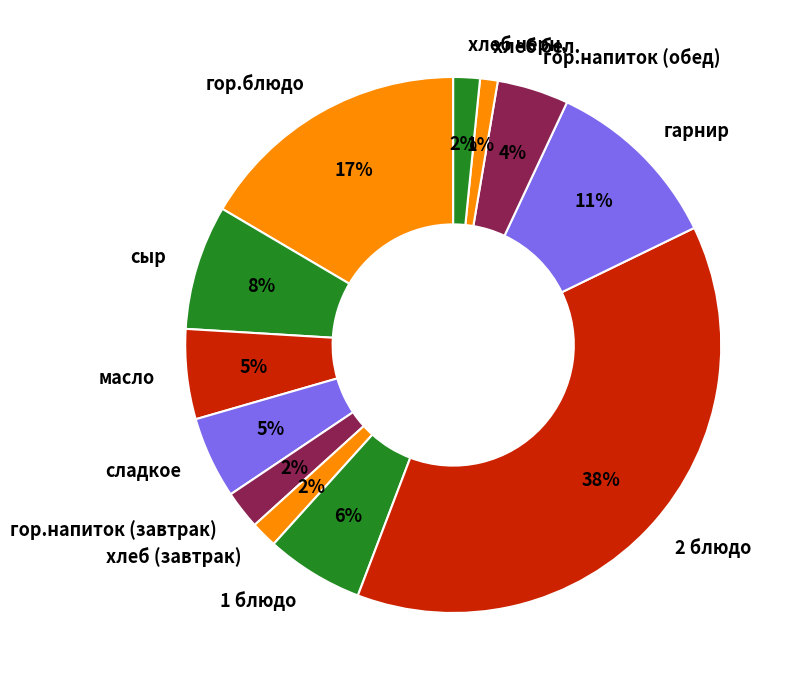

Do 1 блюдо and сыр together represent more than half of the pie?

No